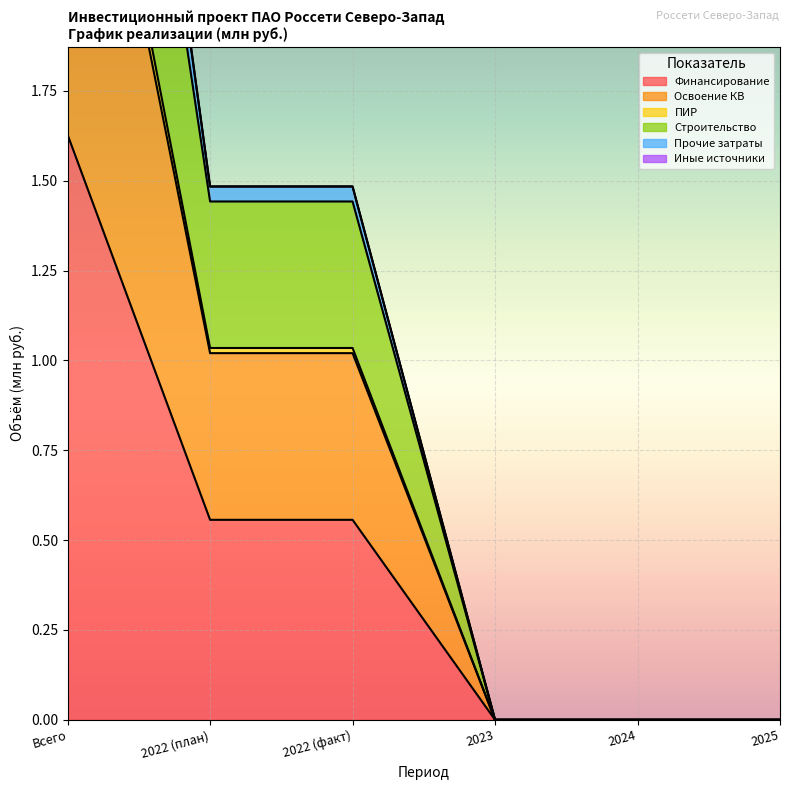

Where is Строительство nearest to the value 2?

2022 (план)